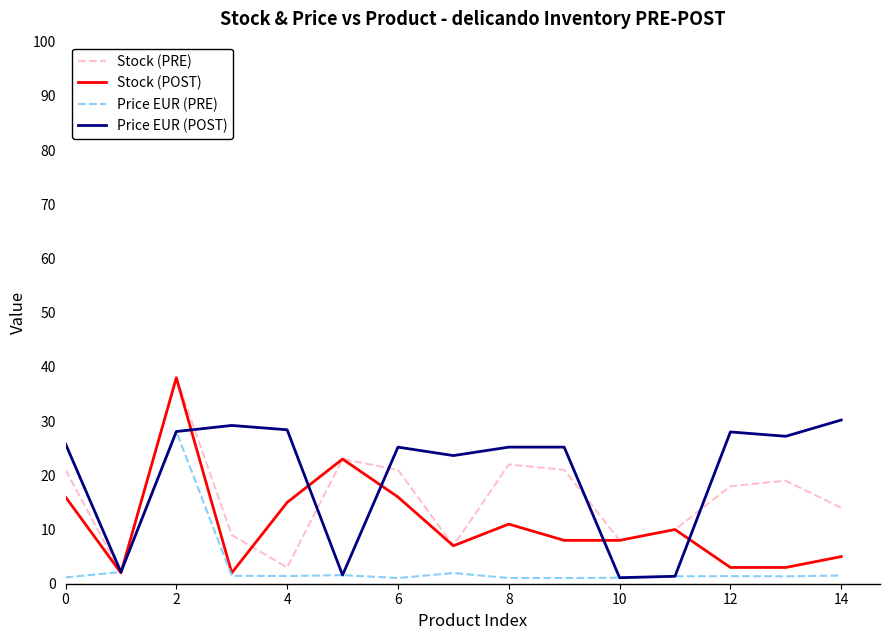

Which series has the largest total across all categories?

Price EUR (POST)